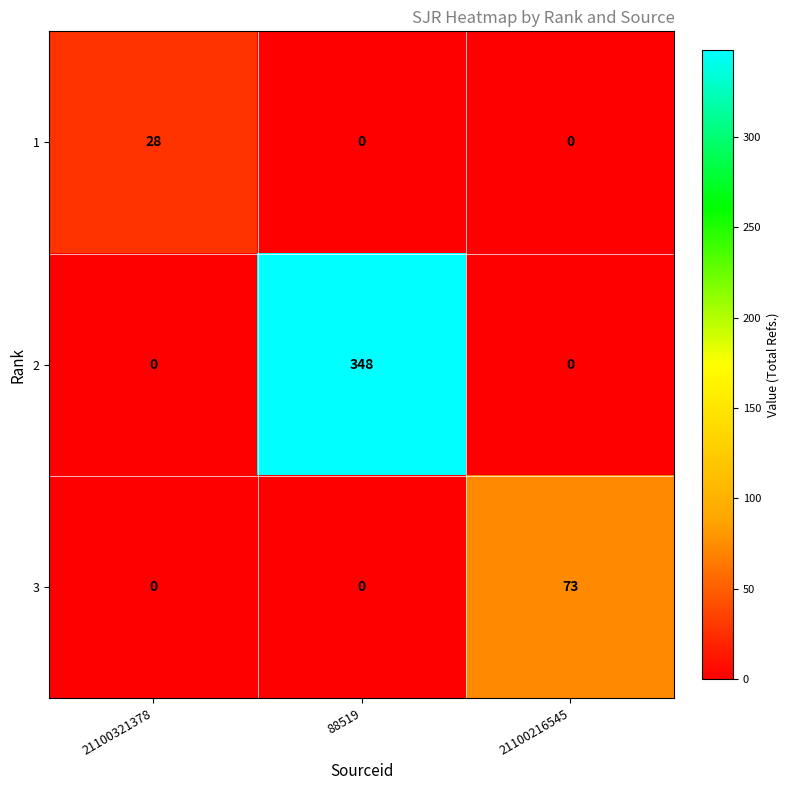

What is the sum of all 2 values?

348